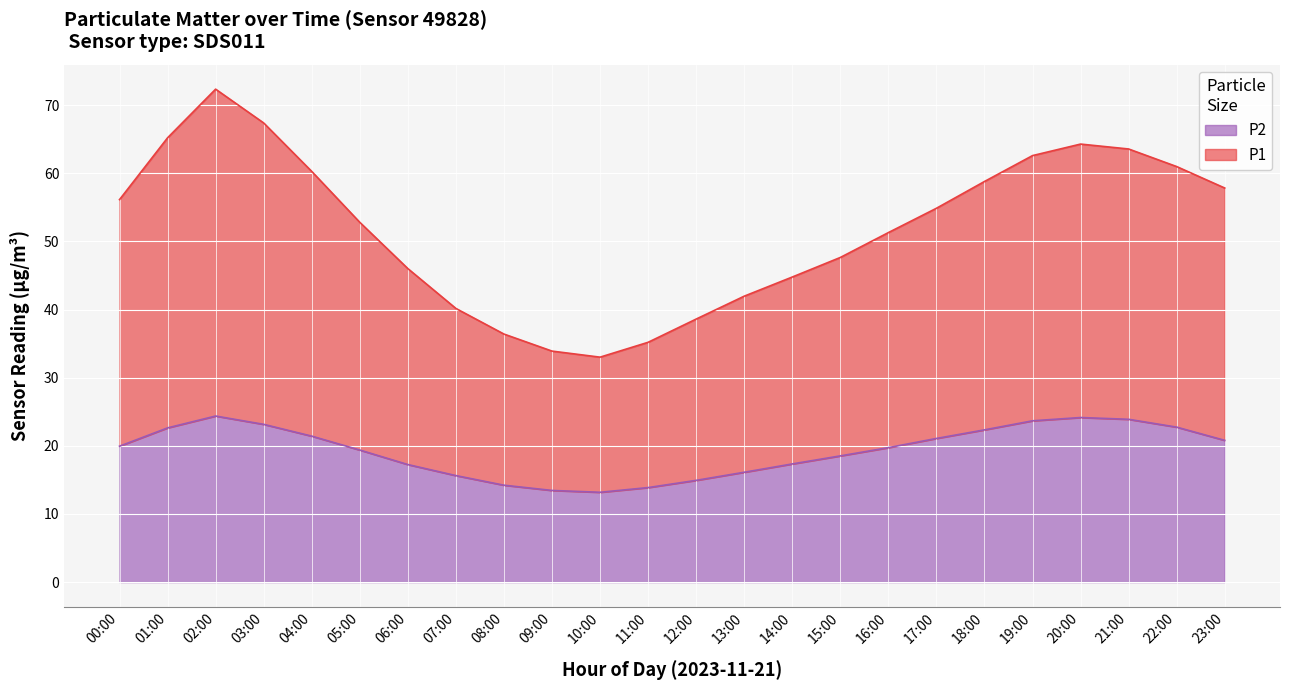

What are all the series names shown in the legend?

P2, P1